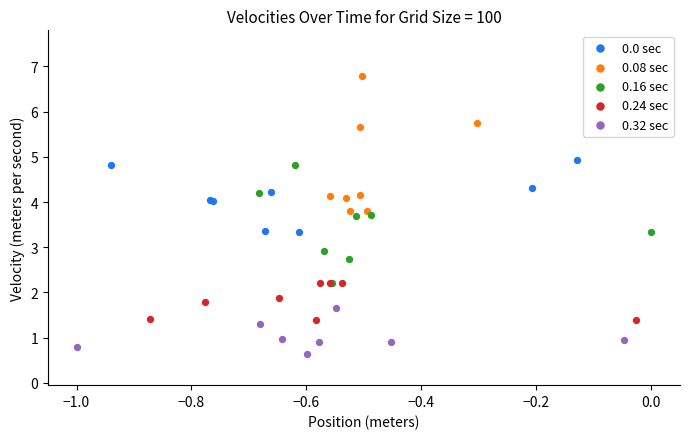

Which series reaches the maximum Y coordinate?

0.08 sec